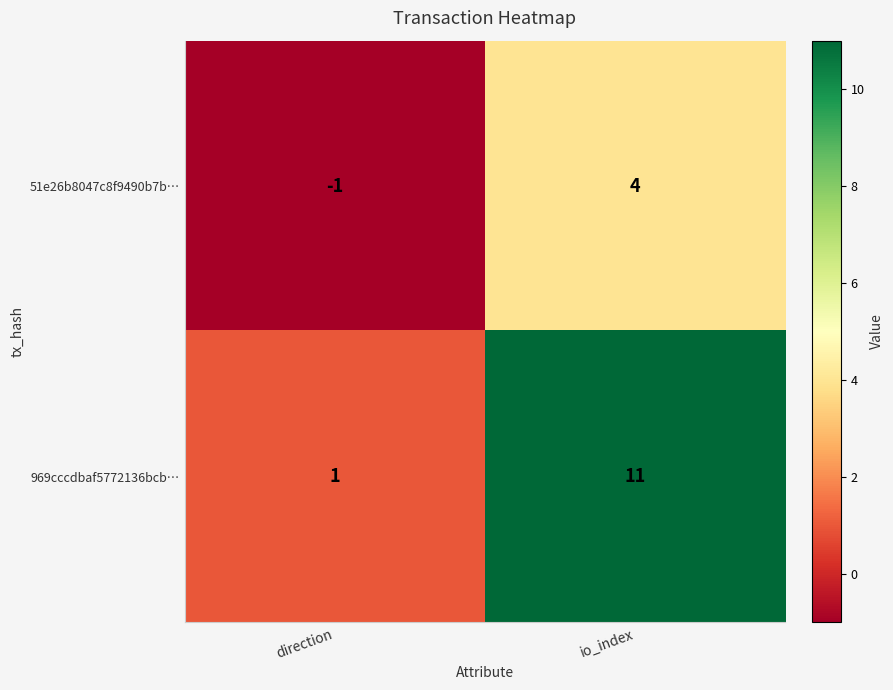

Which category has the highest value across all series?

io_index